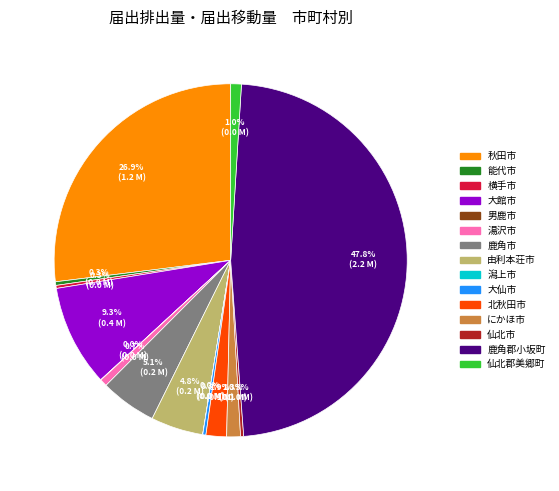

Which has a higher value, 鹿角郡小坂町 or 大館市?

鹿角郡小坂町